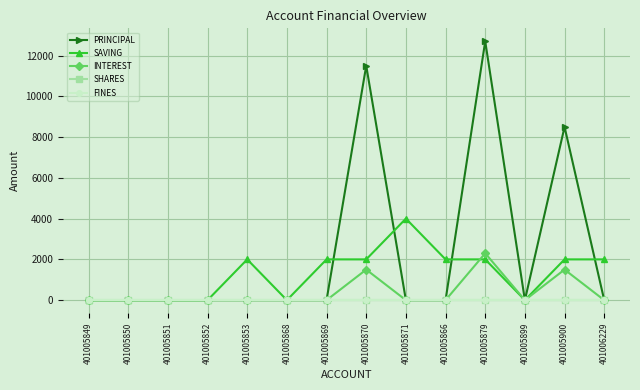

Is this an area chart (filled region under the line)?

No